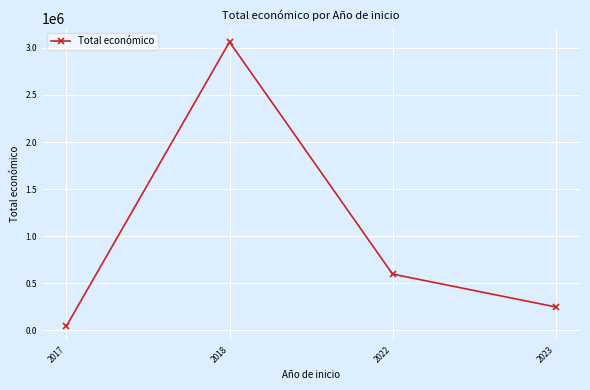

What is the difference between the maximum and minimum values?

3014871